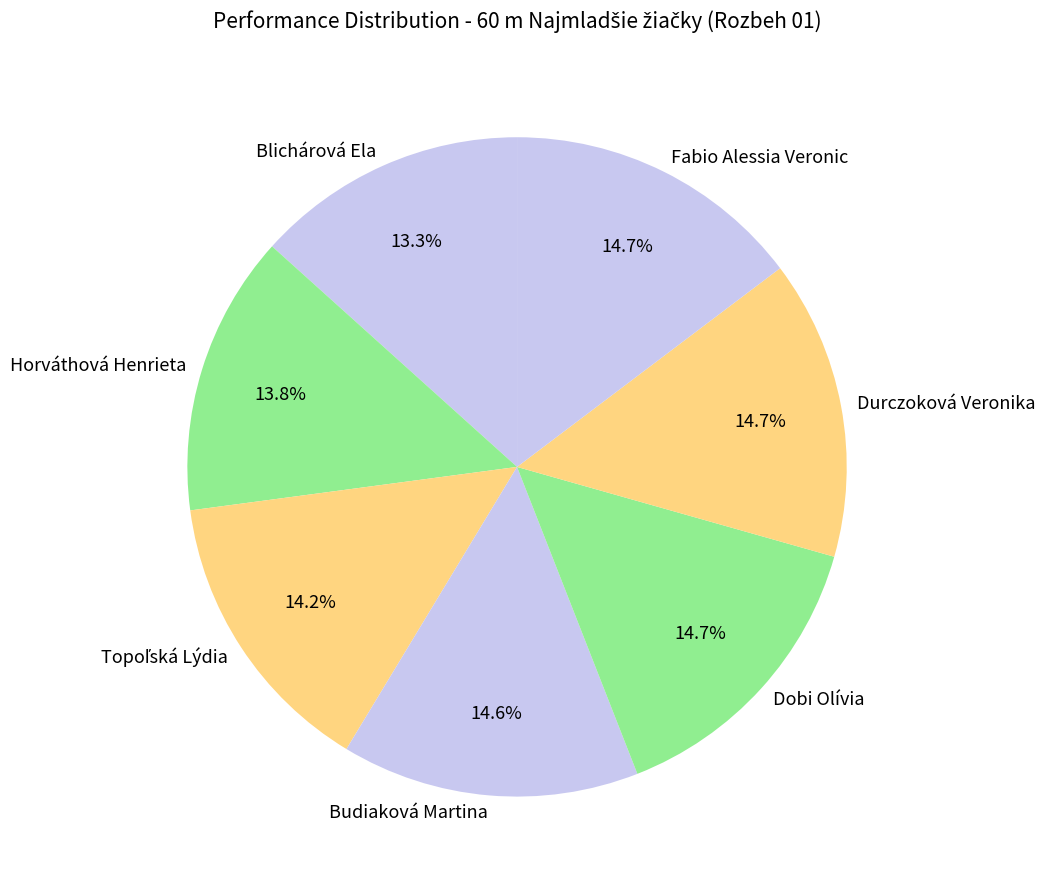

Is Fabio Alessia Veronic the majority of the pie?

No